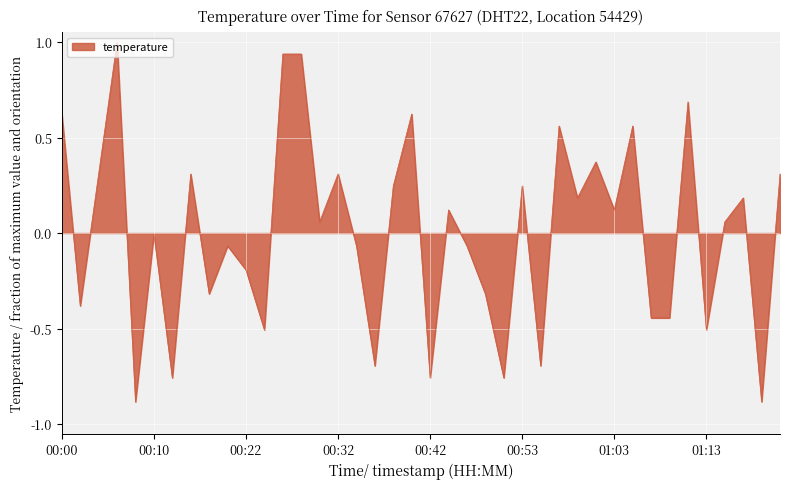

What is the difference between the maximum and minimum values?

1.9